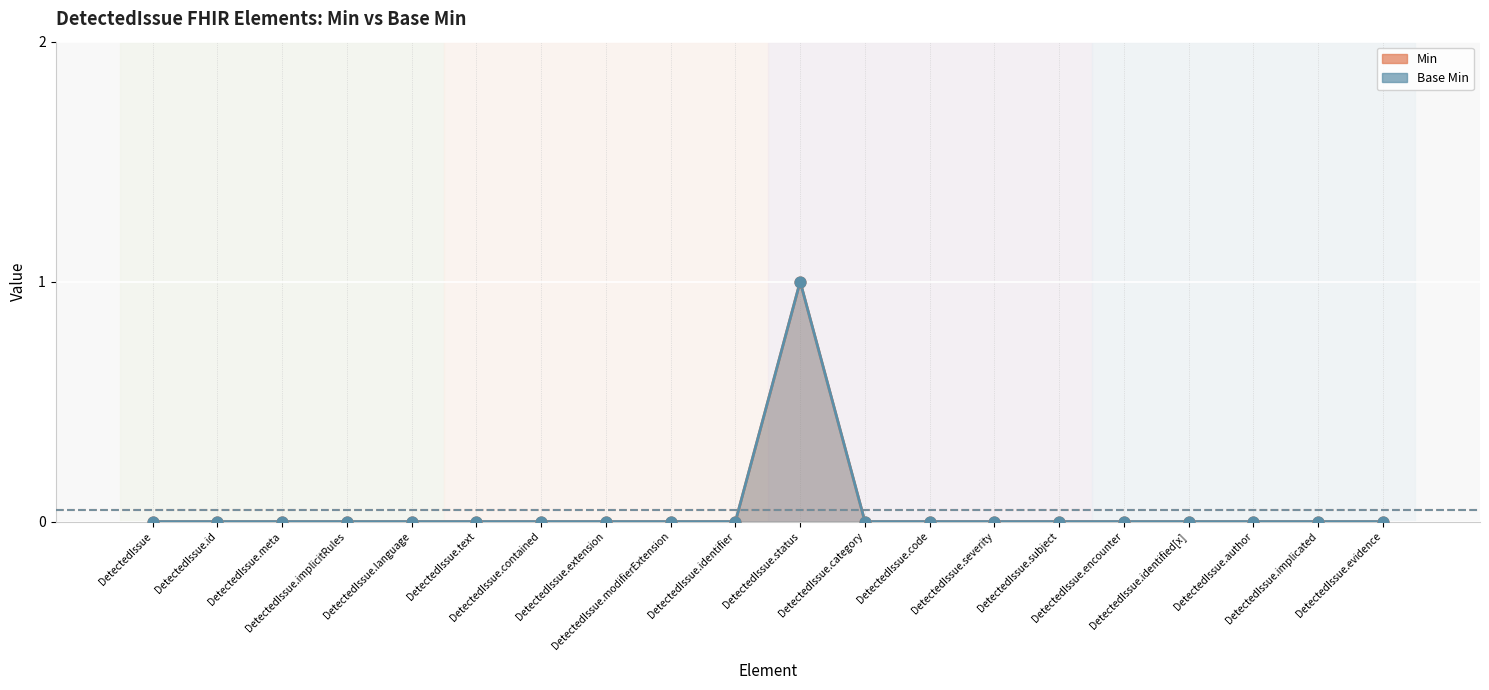

Which series contains the lowest Y value?

Min